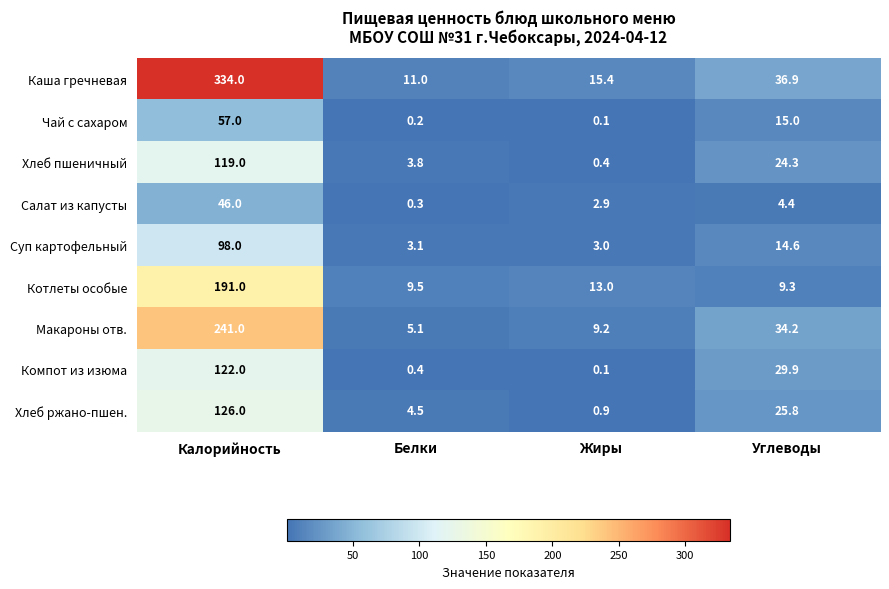

True or false: Чай с сахаром has a value of 15.0 at Углеводы.

True